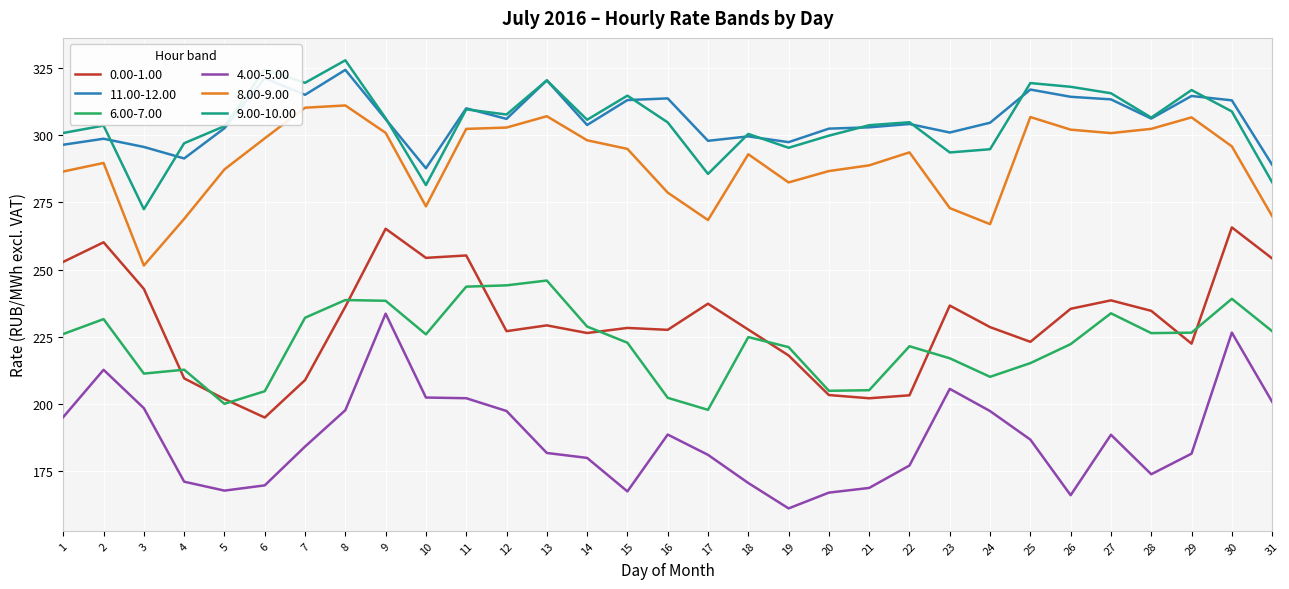

Is it true that 6.00-7.00 equals 64.9 at 31?

False